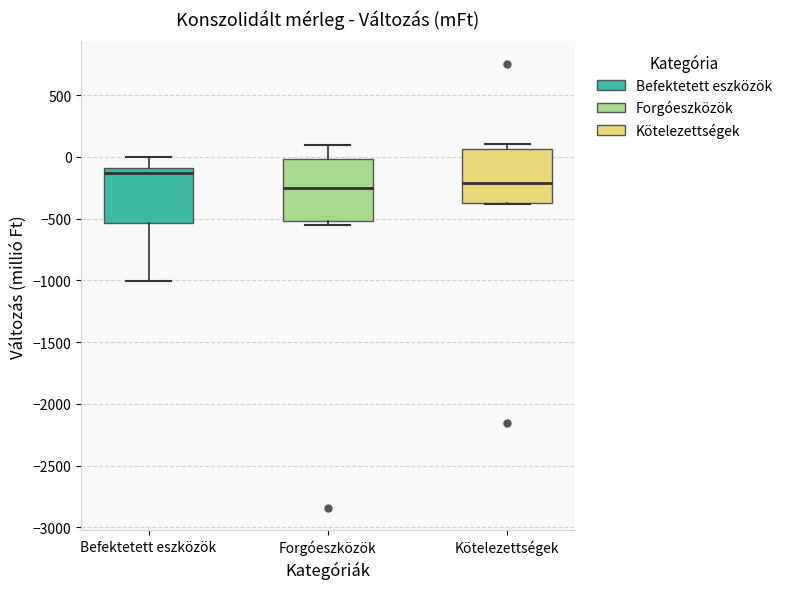

Reading left to right, read every box against the y-axis: the position of its median line, the range the box covers, and the ends of its whiskers. The values are not printed on the chart, so give them approximately, as read against the axis.

Befektetett eszközök: median -150, box -550 to -100, whiskers -1000 to 0
Forgóeszközök: median -250, box -500 to 0, whiskers -550 to 100
Kötelezettségek: median -200, box -400 to 50, whiskers -400 to 100